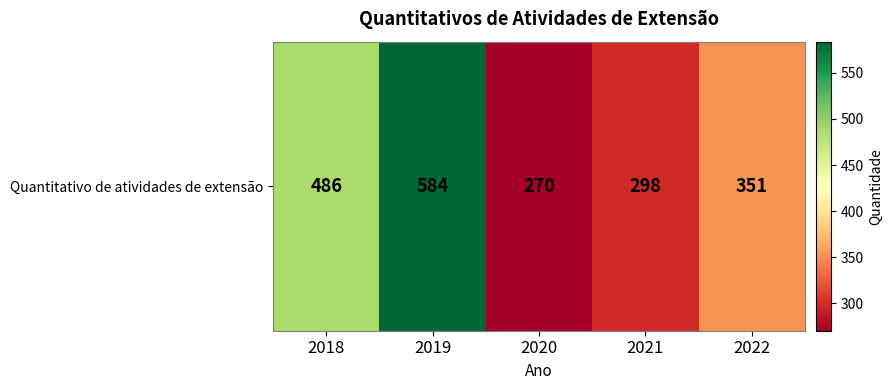

Reading left to right, what are all the values shown in this chart?

2018=486	2019=584	2020=270	2021=298	2022=351